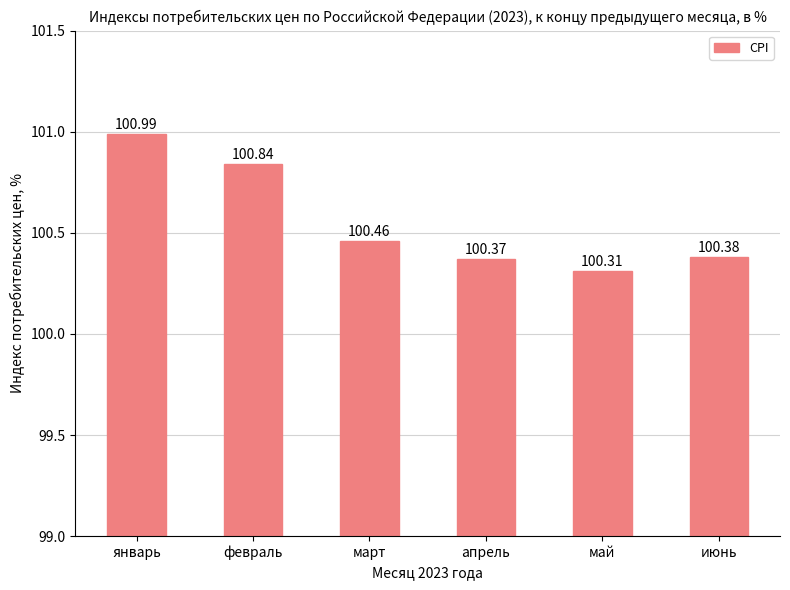

How many bars are there in total?

6